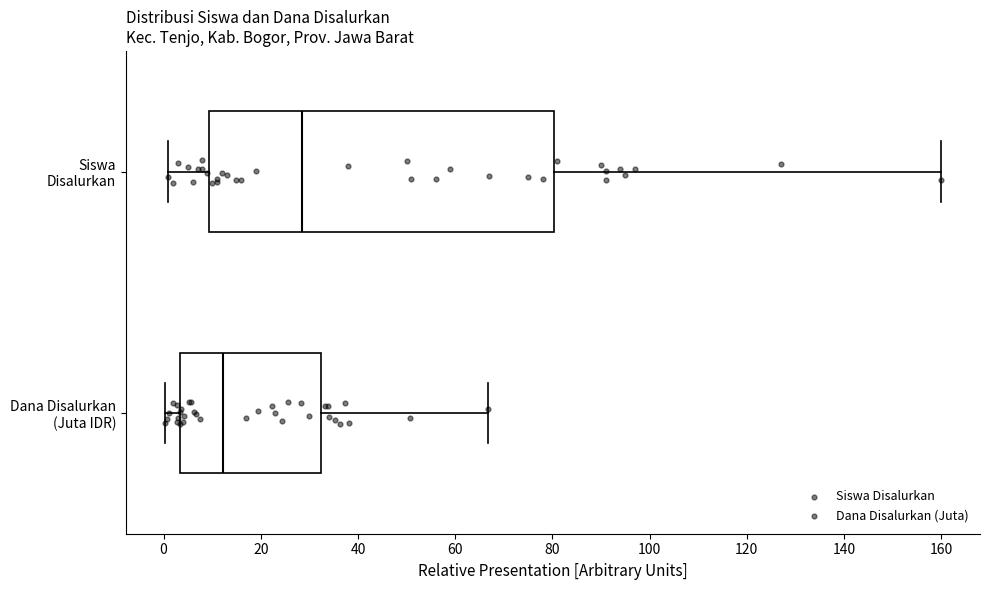

Which box is the widest, from its left edge to its right edge?

Siswa Disalurkan